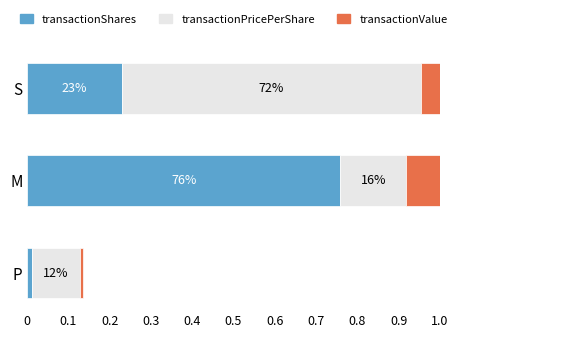

At how many categories does at least one series exceed 0?

3